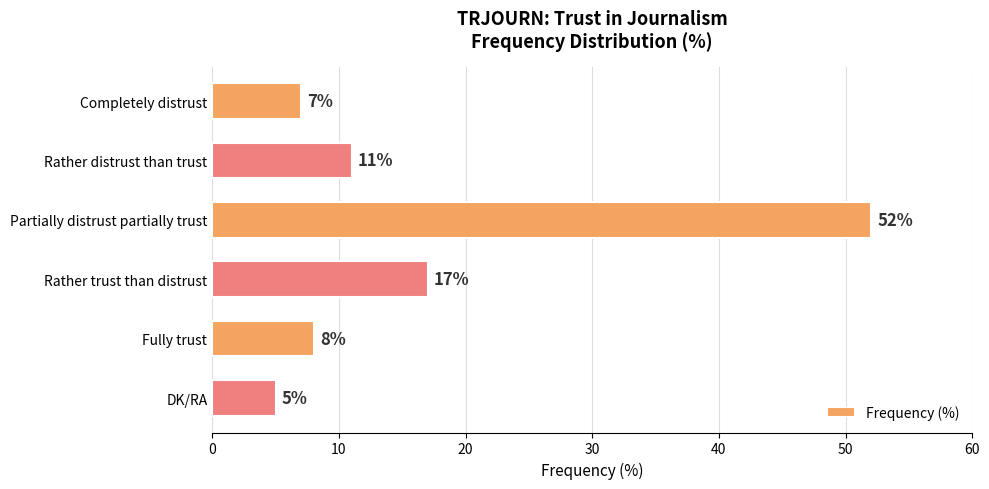

Rank the categories by value from highest to lowest.

Partially distrust partially trust, Rather trust than distrust, Rather distrust than trust, Fully trust, Completely distrust, DK/RA